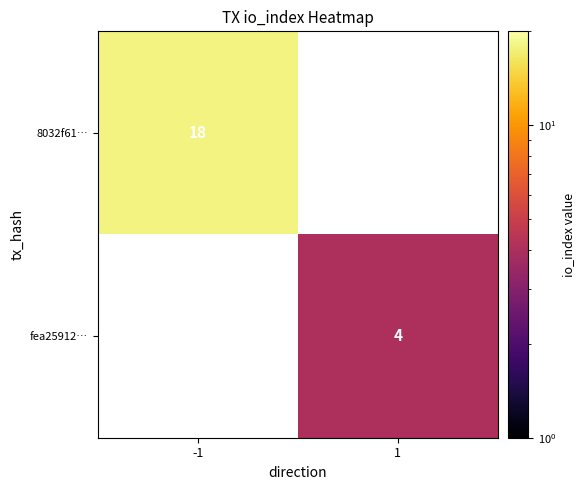

The 8032f61… series shows 9 at -1. True or false?

False